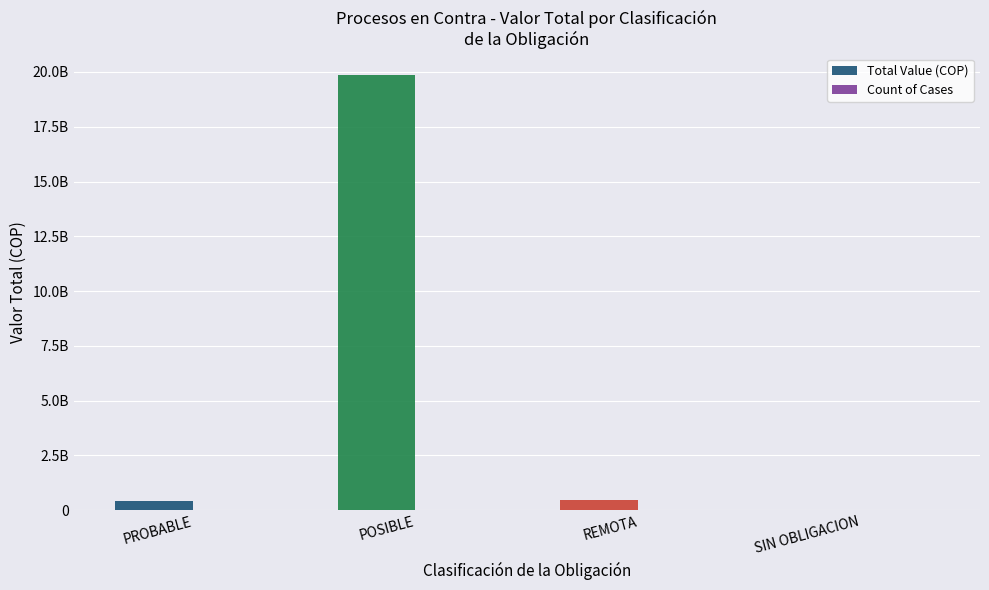

Which series changed the most between PROBABLE and REMOTA?

Total Value (COP)